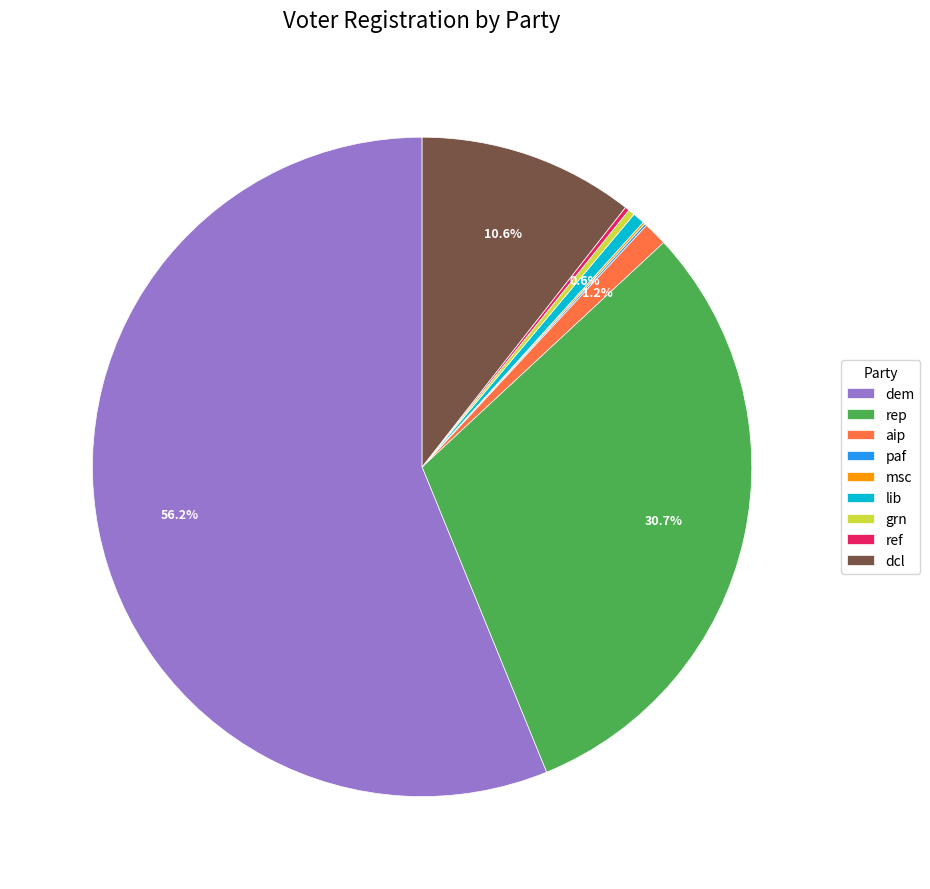

Which category has the biggest portion of the pie?

dem